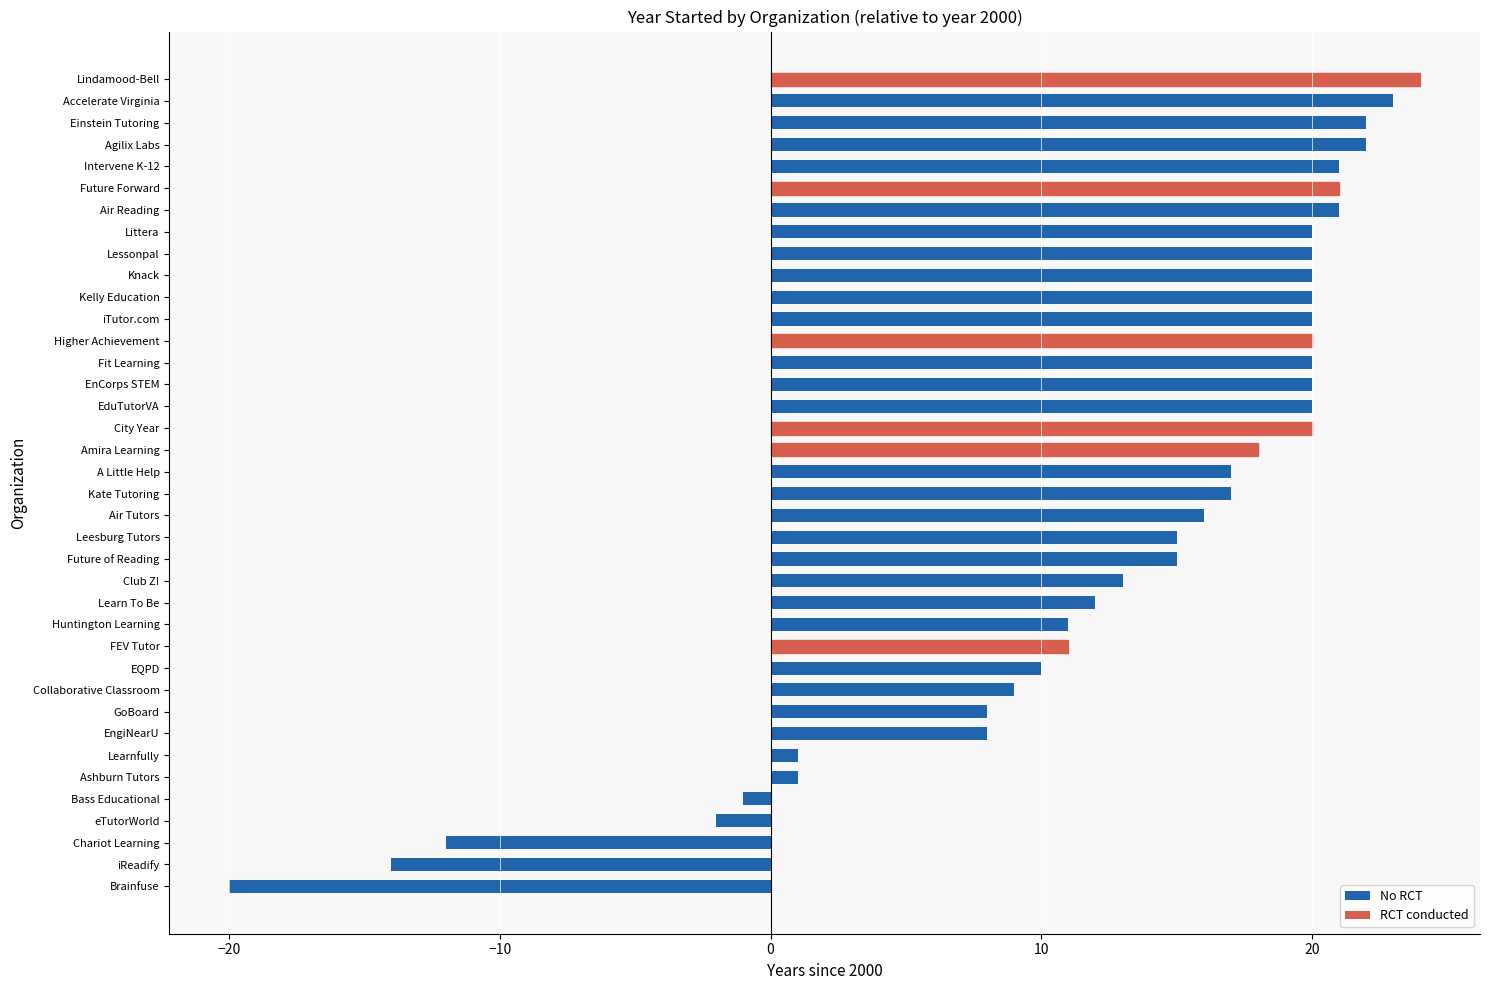

Between Einstein Tutoring and Bass Educational, which is larger?

Einstein Tutoring